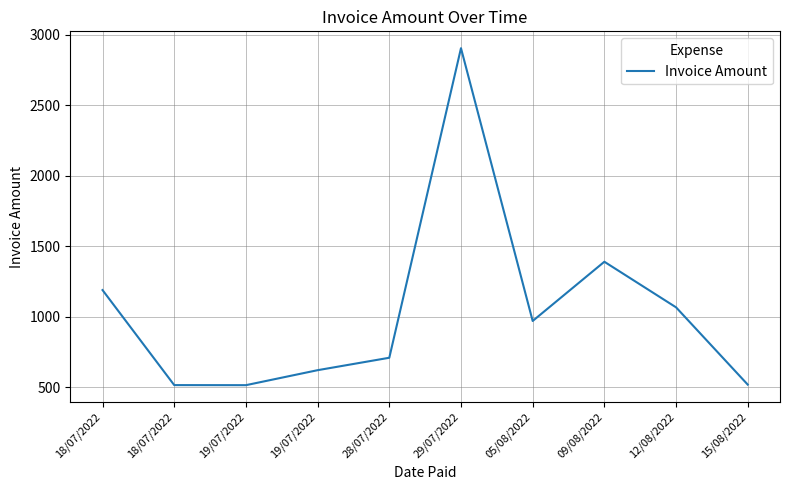

How many lines are shown in the chart?

1